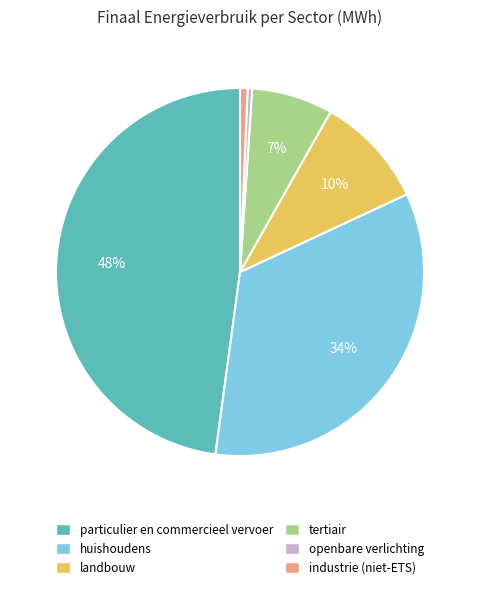

To the nearest percent, what is the average slice percentage?

17%